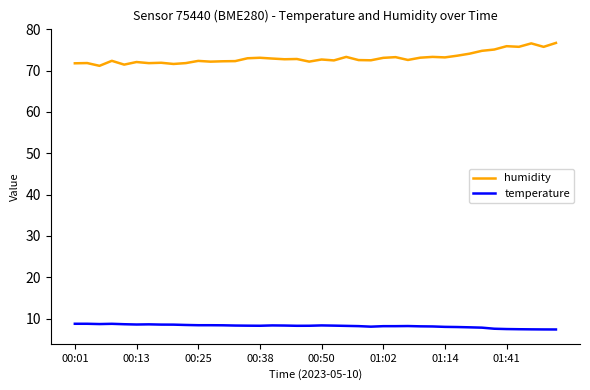

Does the chart display data point markers on the line(s)?

No